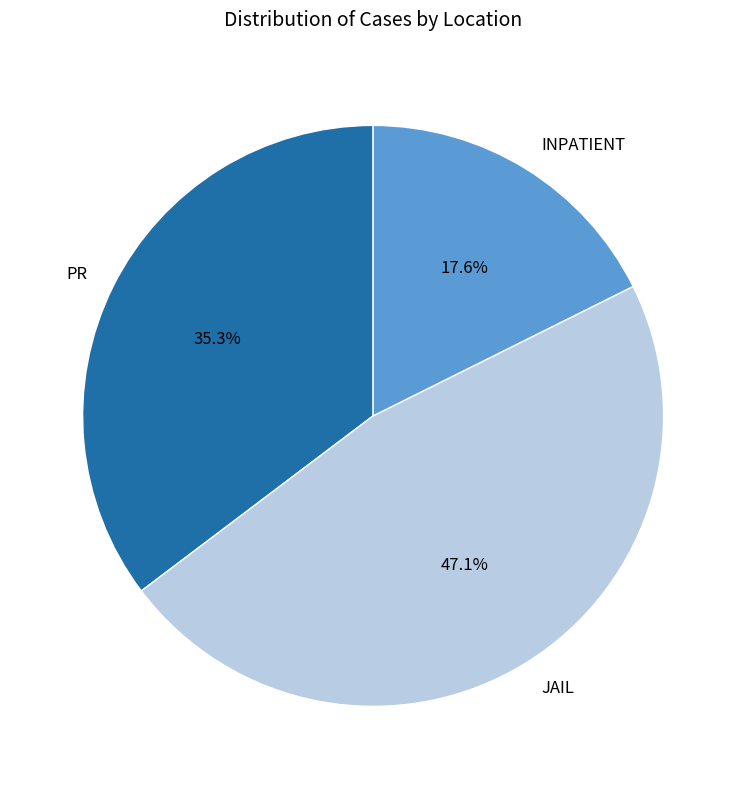

How many segments does this pie chart have?

3